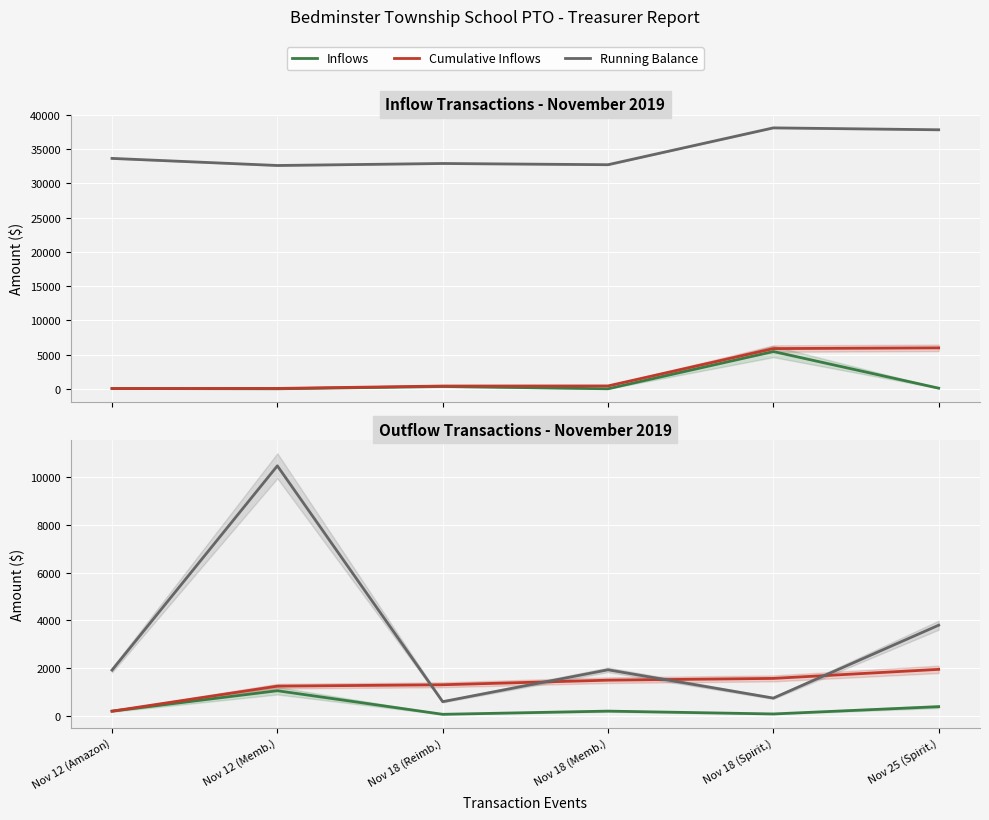

What is the difference between the highest and lowest values at Nov 12 (Memb.)?

32573.3